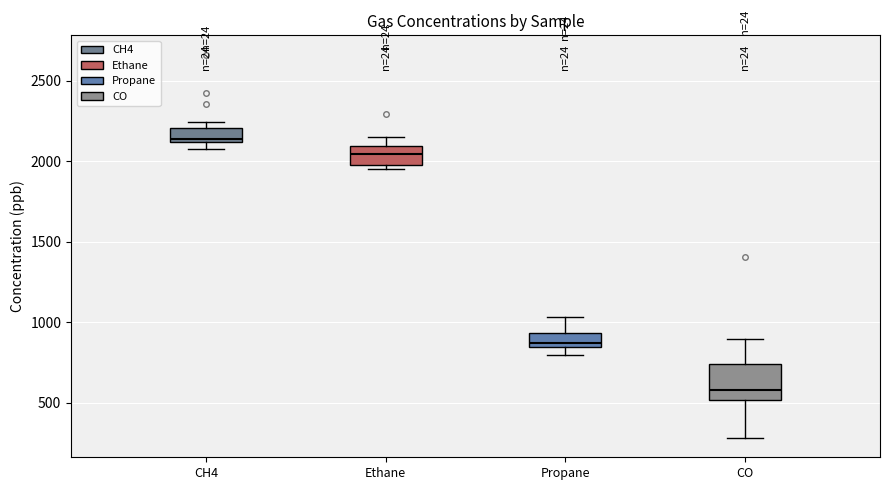

Comparing the boxes themselves (not the whiskers), which one is the tallest?

CO